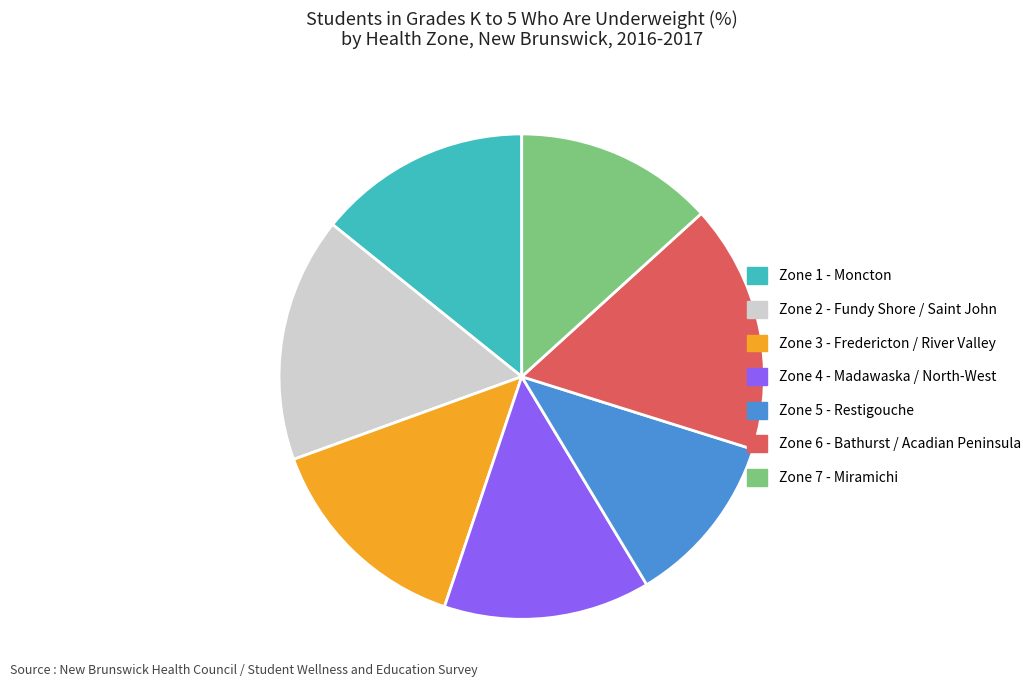

What is the ratio of the value at Zone 4 - Madawaska / North-West to the value at Zone 3 - Fredericton / River Valley?

1.0